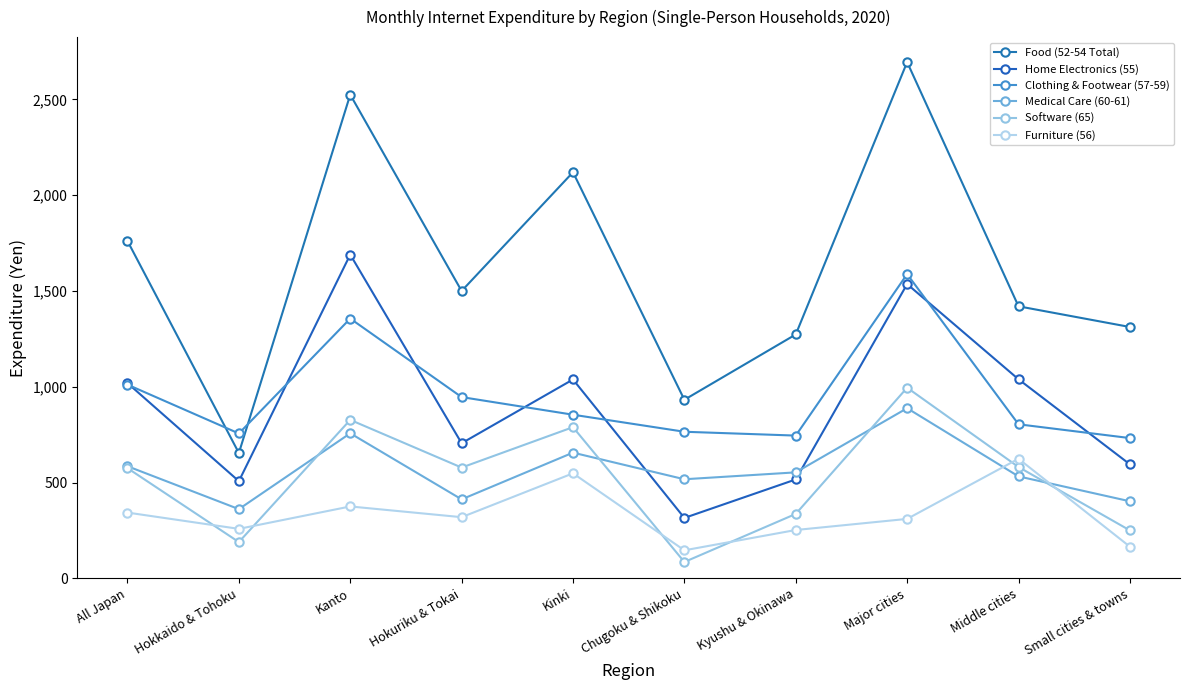

What is the label of the 1st point from the left?

All Japan